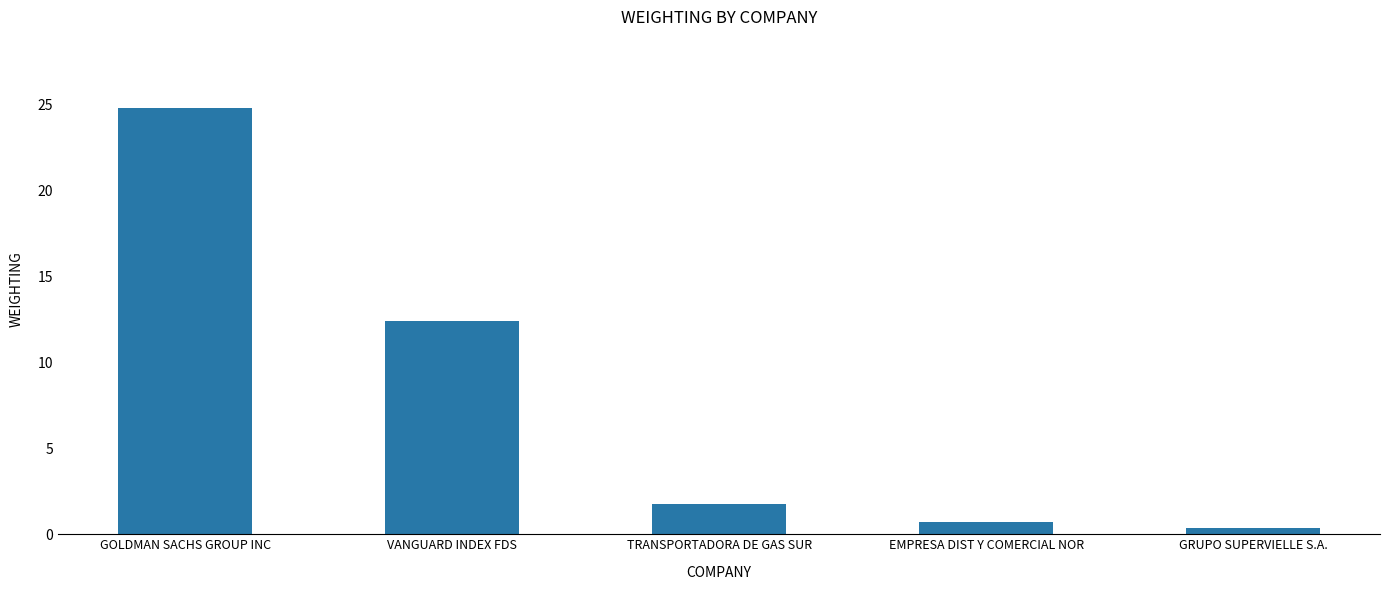

Reading right to left, transcribe all the data shown in this chart.

GRUPO SUPERVIELLE S.A.=0.4	EMPRESA DIST Y COMERCIAL NOR=0.7	TRANSPORTADORA DE GAS SUR=1.8	VANGUARD INDEX FDS=12.4	GOLDMAN SACHS GROUP INC=24.8